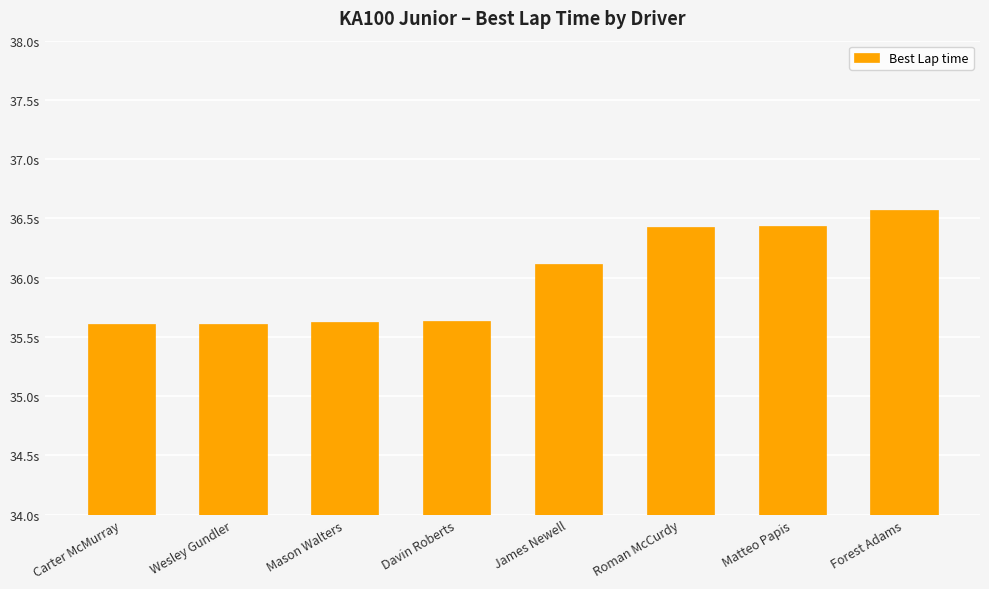

Reading right to left, what are all the values shown in this chart?

36.6	36.4	36.4	36.1	35.6	35.6	35.6	35.6